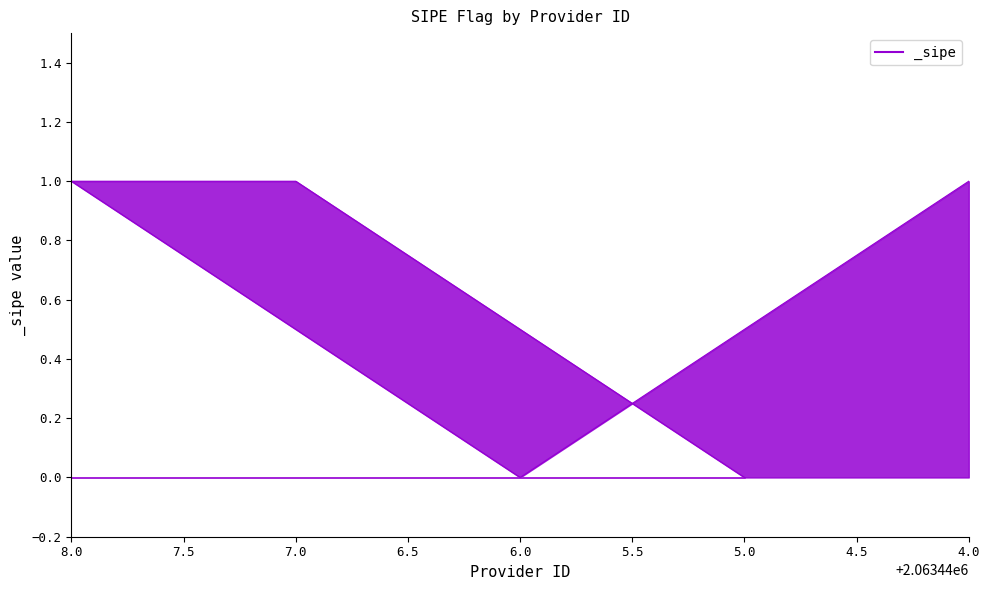

True or false: the data shows 1 at 7.0.

True